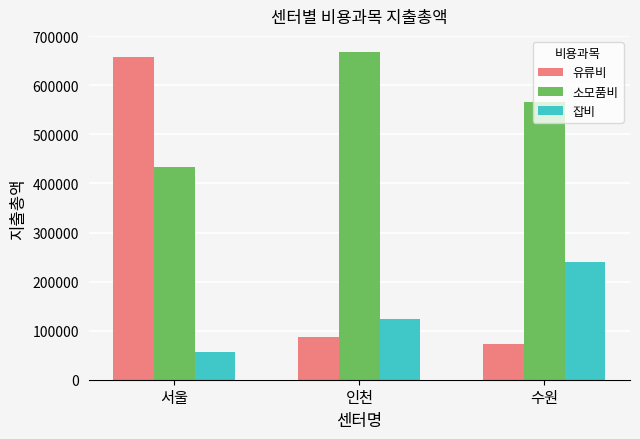

What is the difference between the maximum and minimum values in the 소모품비 series?

234100